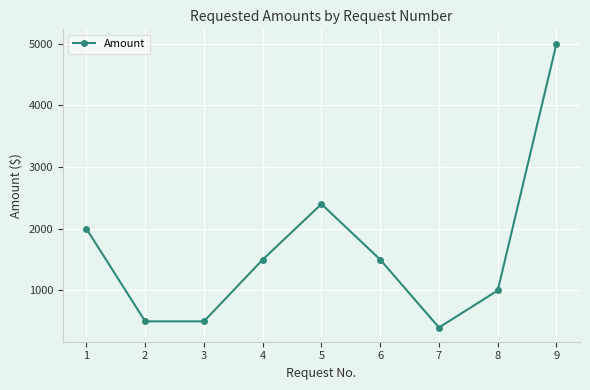

What is the difference between the maximum and minimum values?

4600